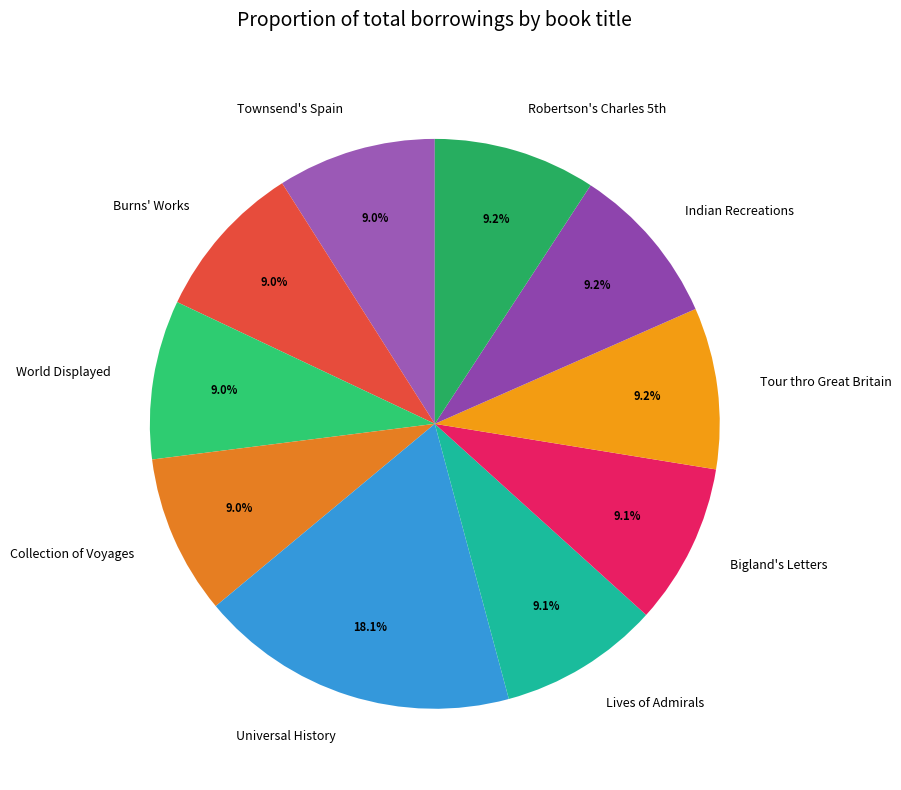

How much of the chart is everything except Indian Recreations?

90.8%